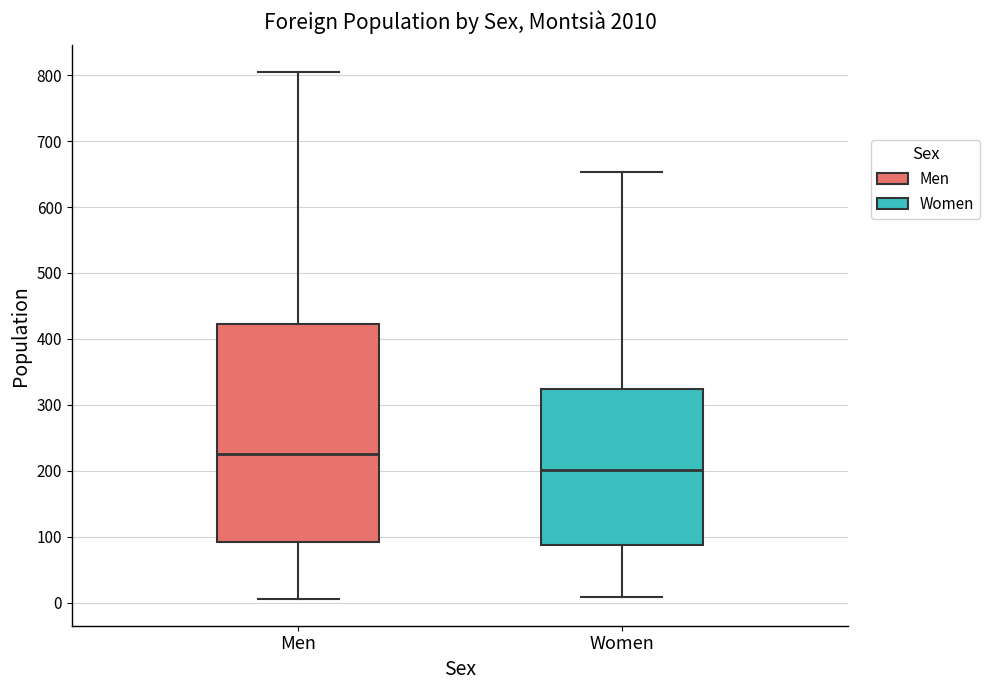

Reading left to right, transcribe this box plot: for each box, give where its median line is, the range the box spans, and where its two whiskers end, as read against the y-axis. The values are not printed on the chart, so give them approximately, as read against the axis.

Men: median 230, box 90 to 420, whiskers 10 to 810
Women: median 200, box 90 to 320, whiskers 10 to 650